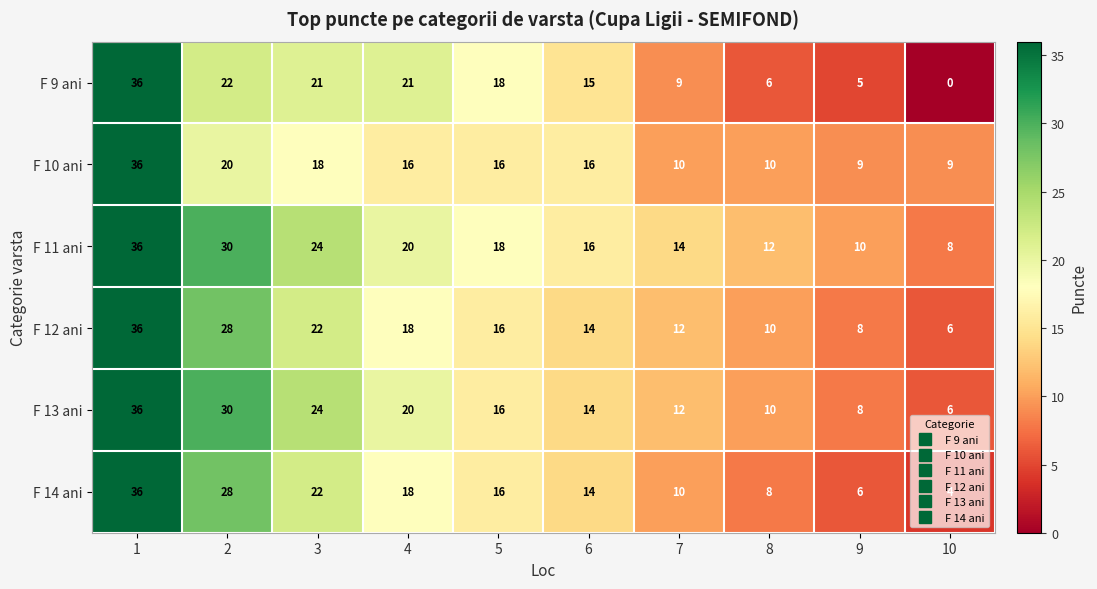

What is the total value across all series at 6?

89